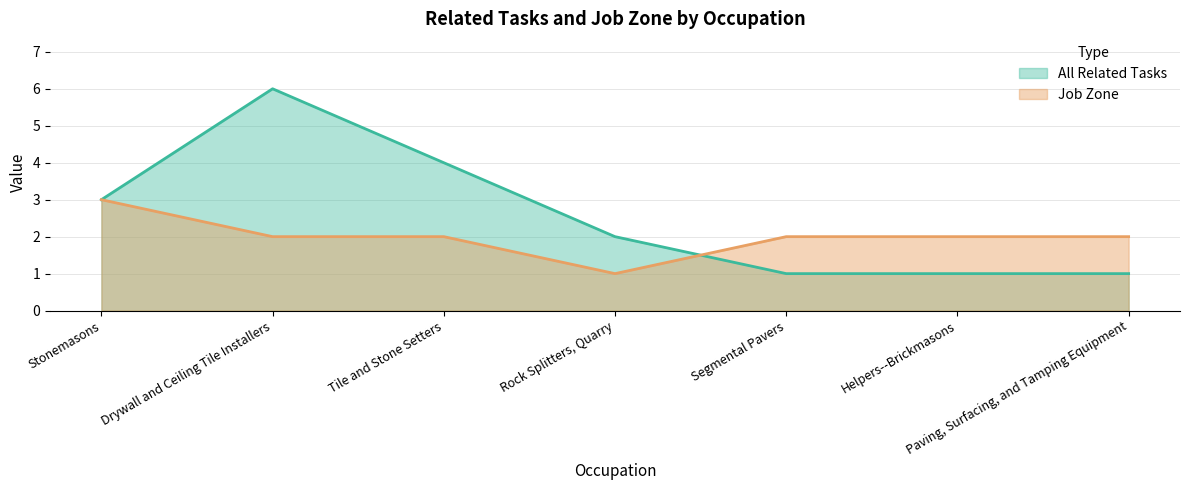

Which series has the largest total across all categories?

All Related Tasks